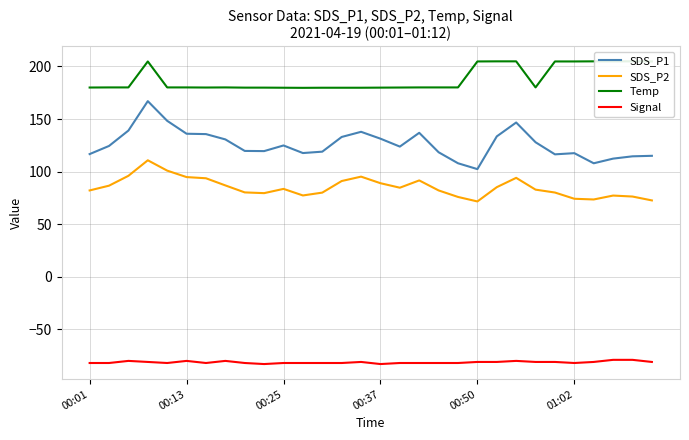

True or false: Signal and SDS_P2 intersect in this chart.

False